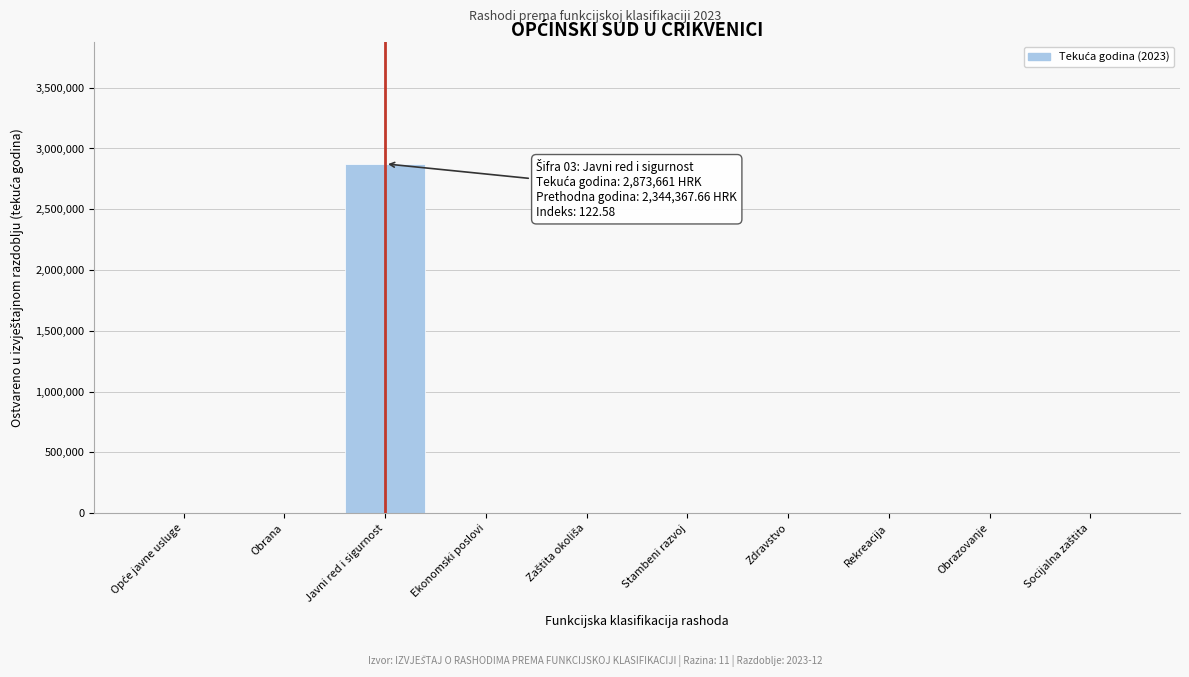

What is the sum of the values at Javni red i sigurnost and Ekonomski poslovi?

2873661